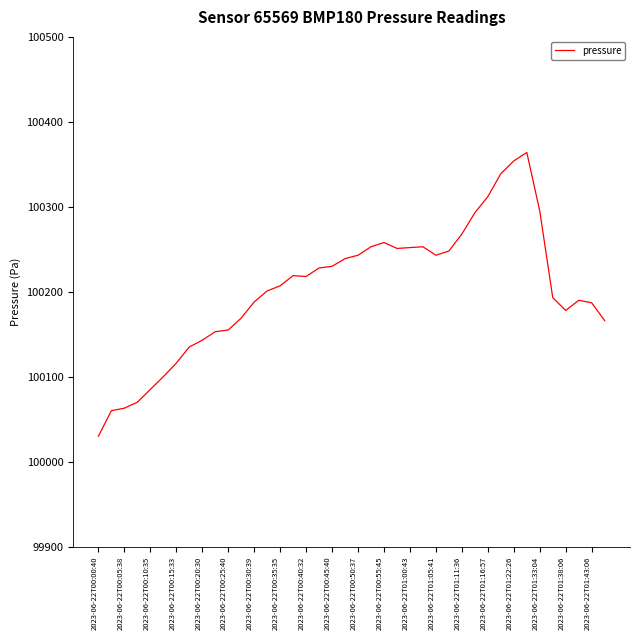

What is the maximum value shown in the chart?

100364